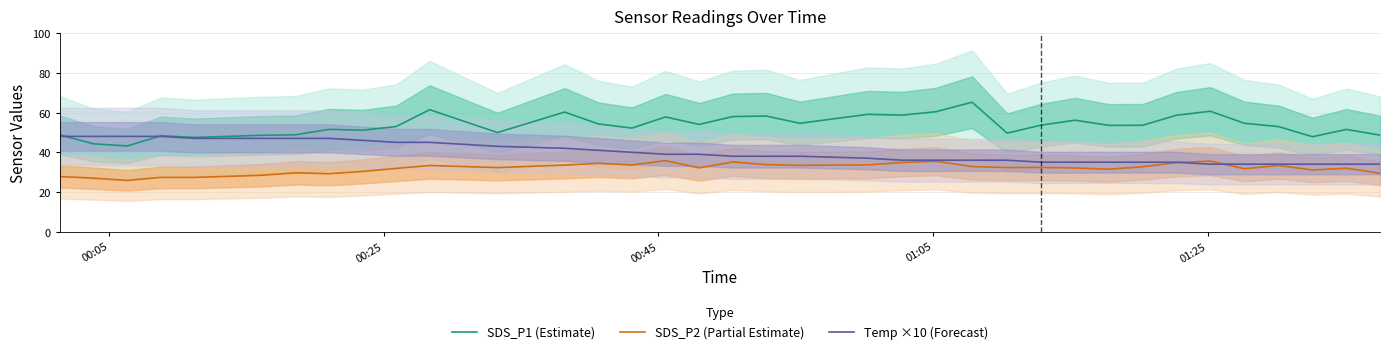

What is the lowest value of the SDS_P2 (Partial Estimate) series?

25.8